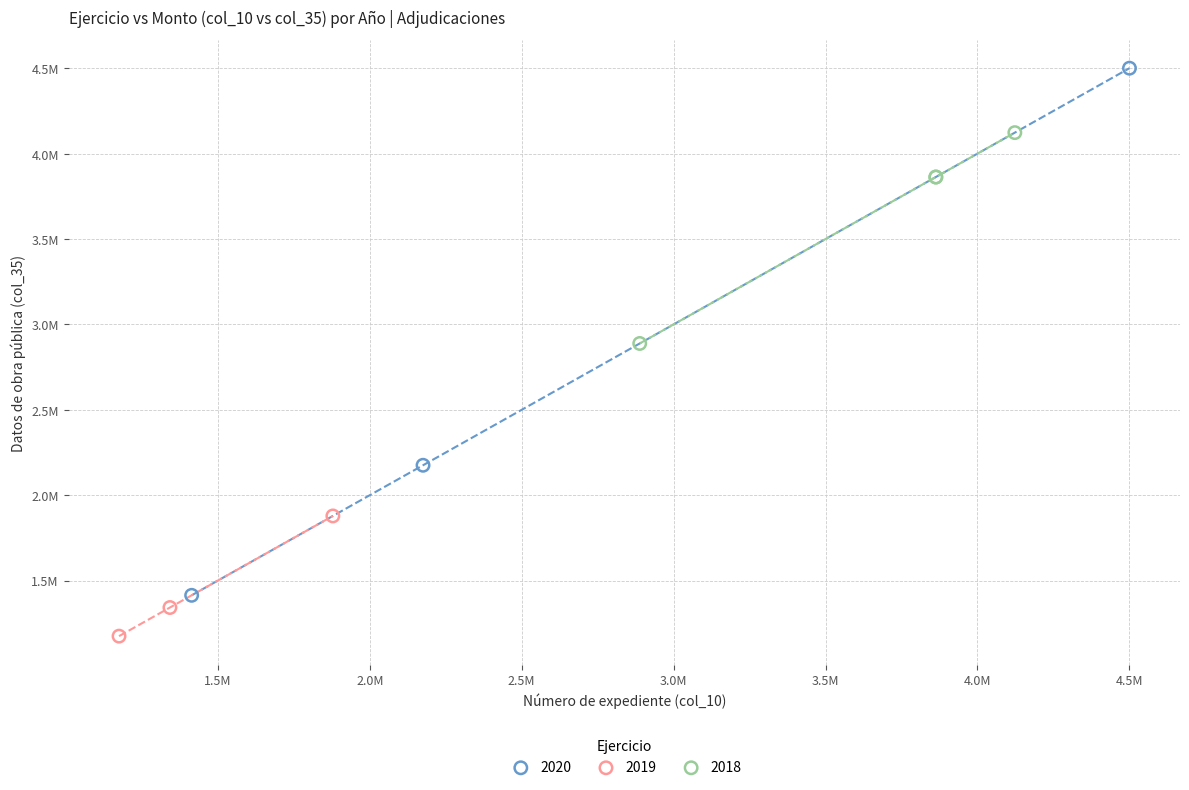

What are all the series names shown in the legend?

2020, 2019, 2018